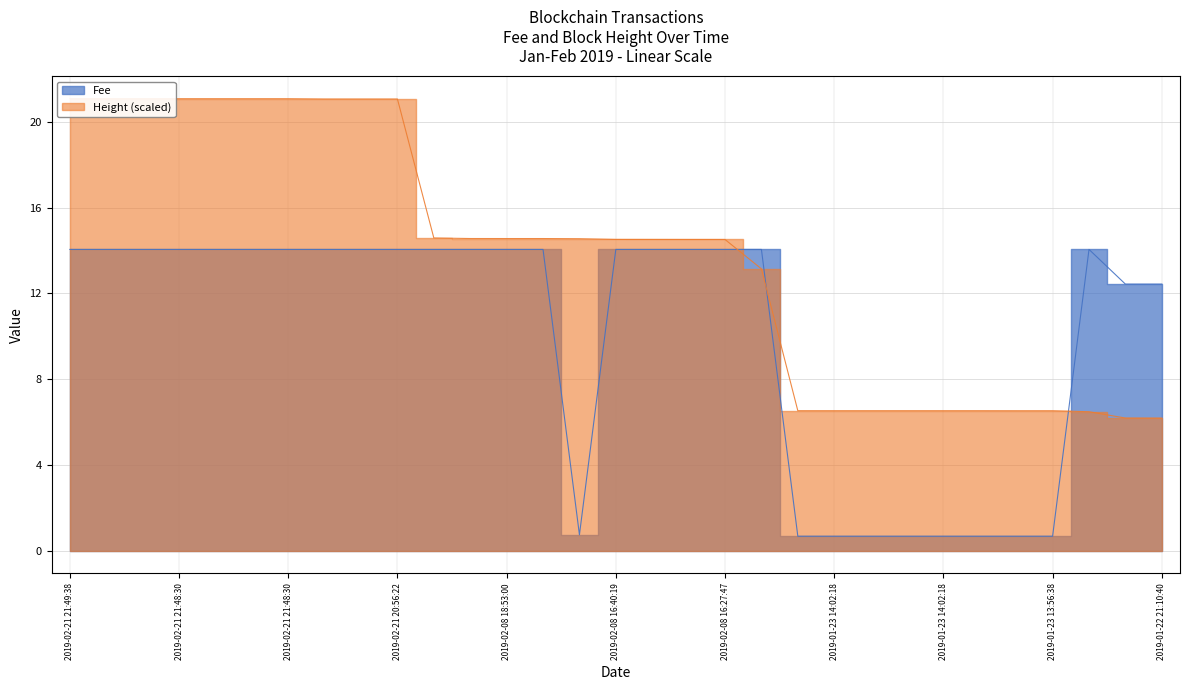

The value of Fee at 2019-02-21 21:48:30 is 23.5. True or false?

False